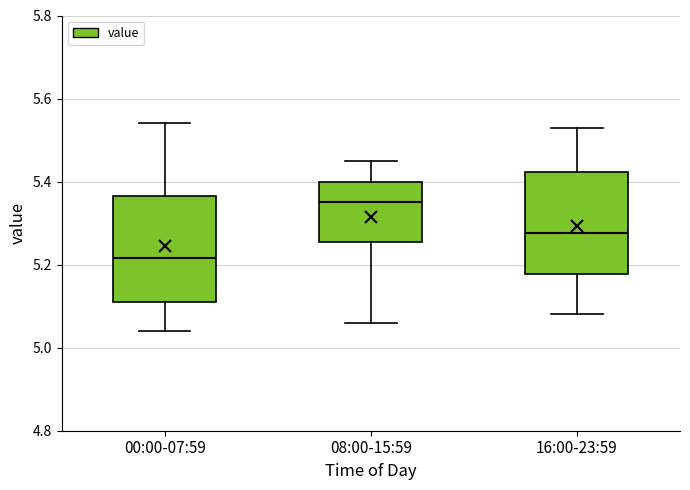

Reading left to right, read every box against the y-axis: the position of its median line, the range the box covers, and the ends of its whiskers. The values are not printed on the chart, so give them approximately, as read against the axis.

00:00-07:59: median 5.22, box 5.12 to 5.36, whiskers 5.04 to 5.54
08:00-15:59: median 5.36, box 5.26 to 5.40, whiskers 5.06 to 5.46
16:00-23:59: median 5.28, box 5.18 to 5.42, whiskers 5.08 to 5.54